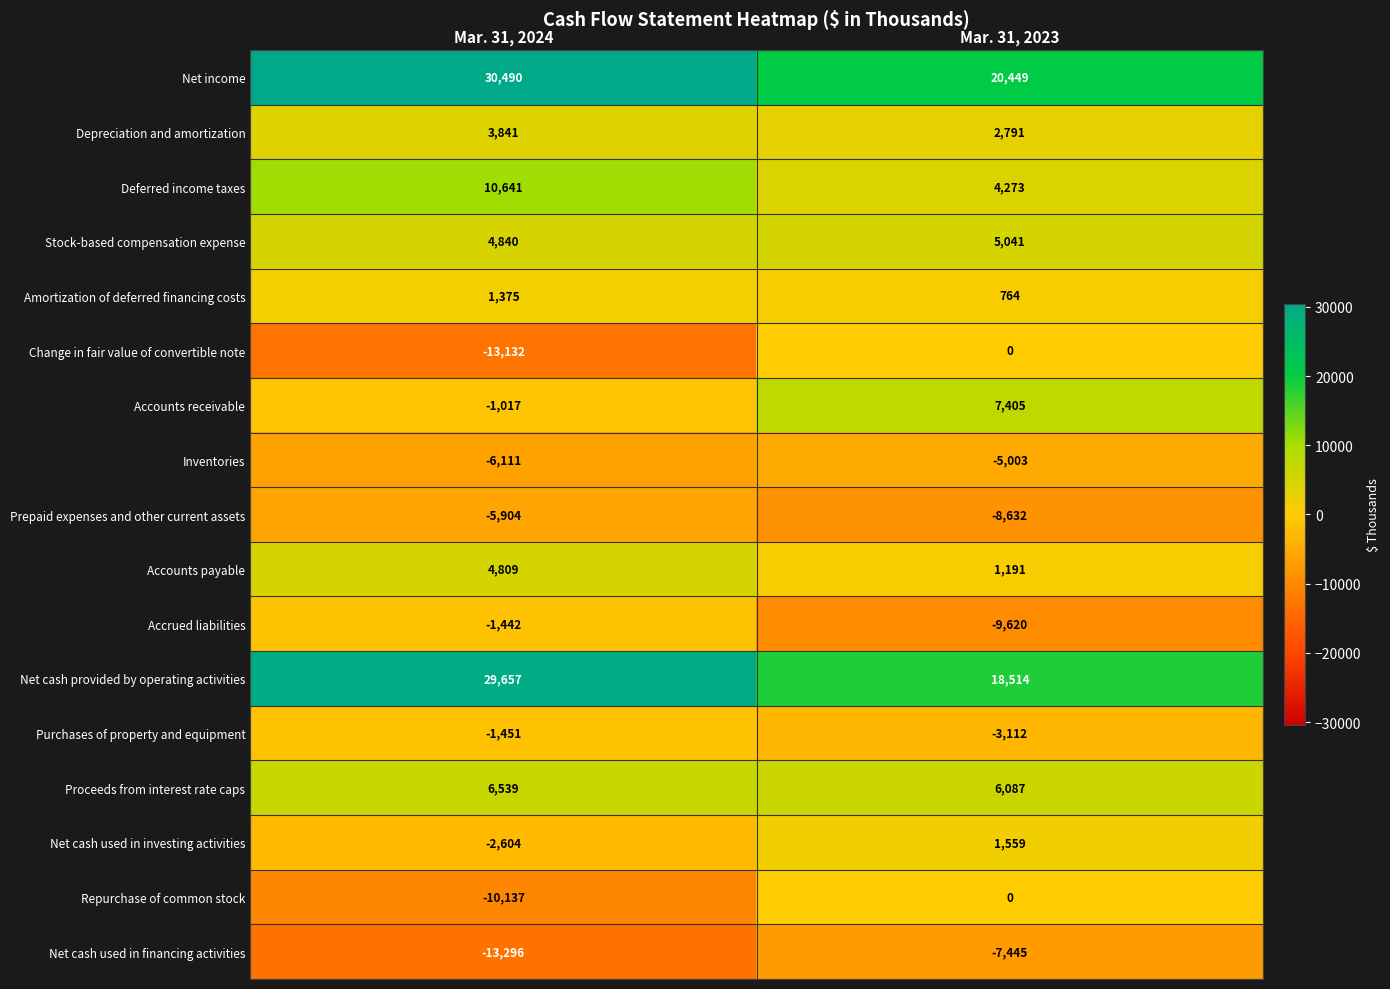

What is the maximum value shown in the chart?

30490